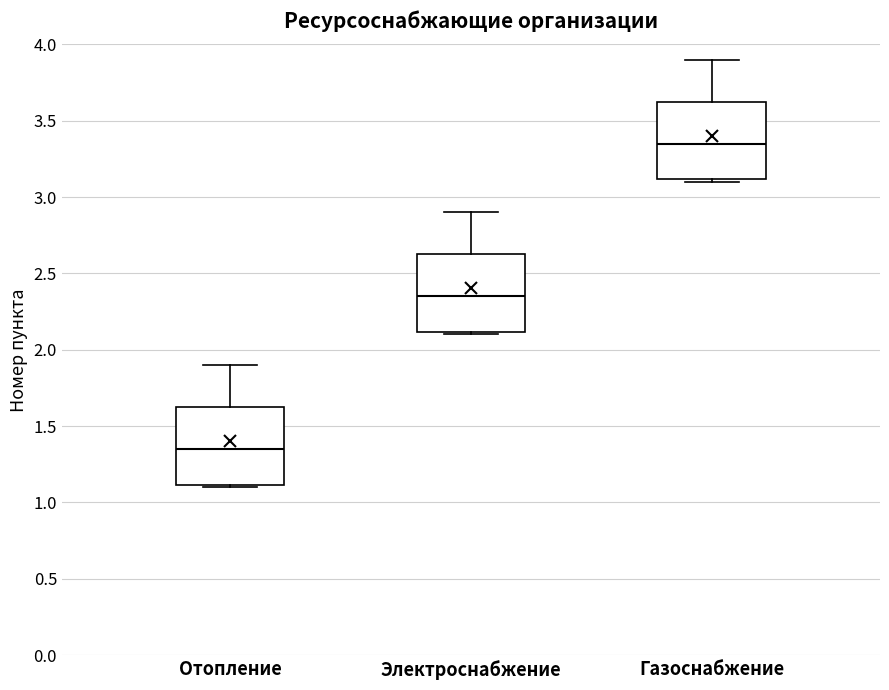

Reading left to right, transcribe this box plot: for each box, give where its median line is, the range the box spans, and where its two whiskers end, as read against the y-axis. The values are not printed on the chart, so give them approximately, as read against the axis.

Отопление: median 1.35, box 1.10 to 1.65, whiskers 1.10 (just below the box's lower edge) to 1.90
Электроснабжение: median 2.35, box 2.10 to 2.65, whiskers 2.10 (just below the box's lower edge) to 2.90
Газоснабжение: median 3.35, box 3.10 to 3.65, whiskers 3.10 (just below the box's lower edge) to 3.90